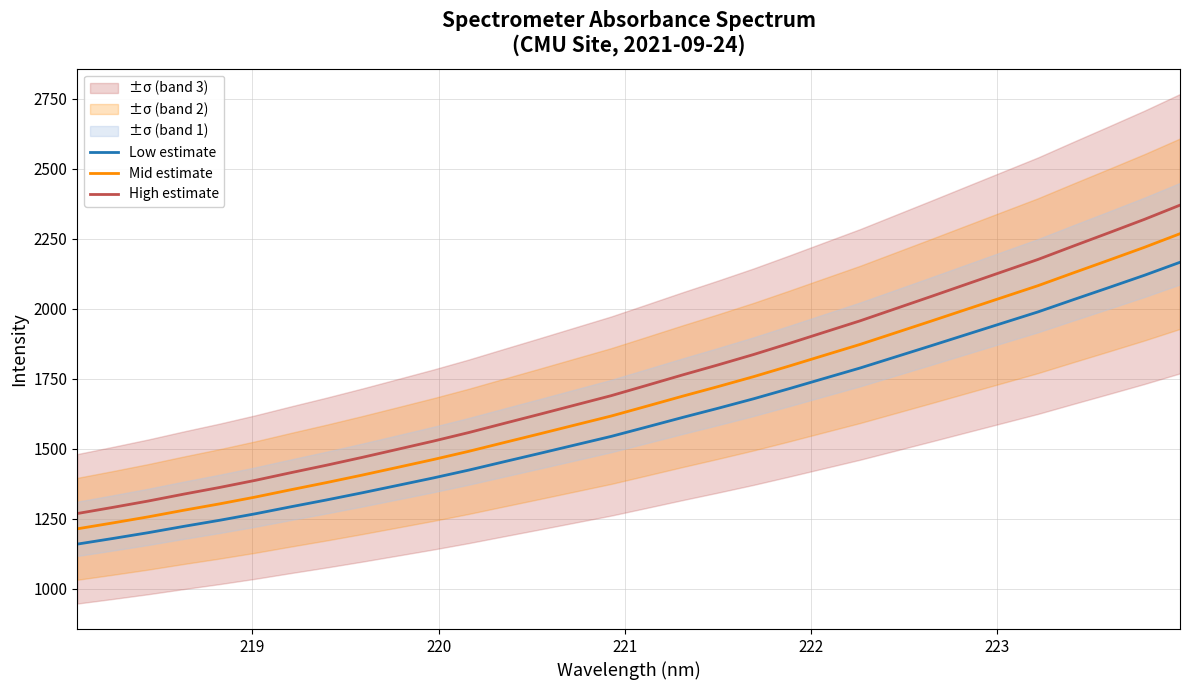

True or false: Mid estimate and Low estimate intersect in this chart.

False